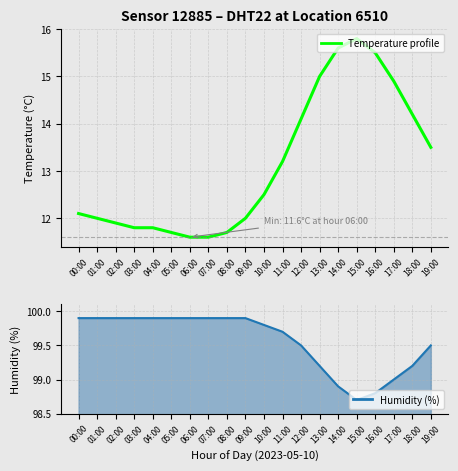

Which category has the highest value across all series?

00:00